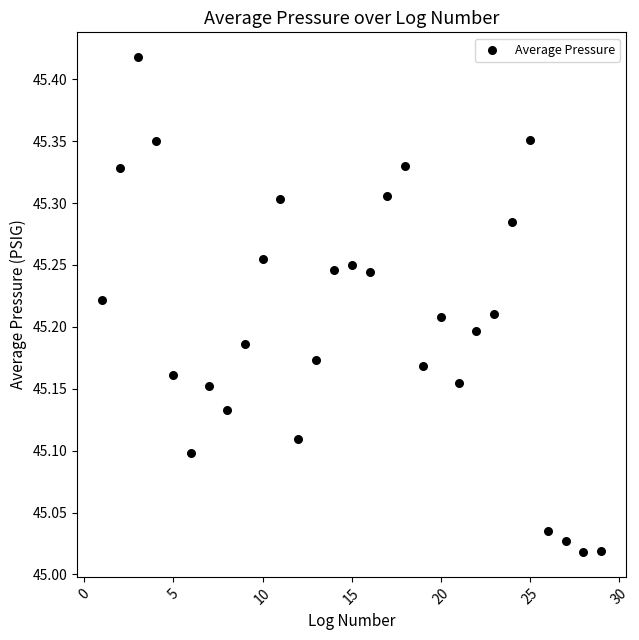

What is the range of Y values (max minus min)?

0.4